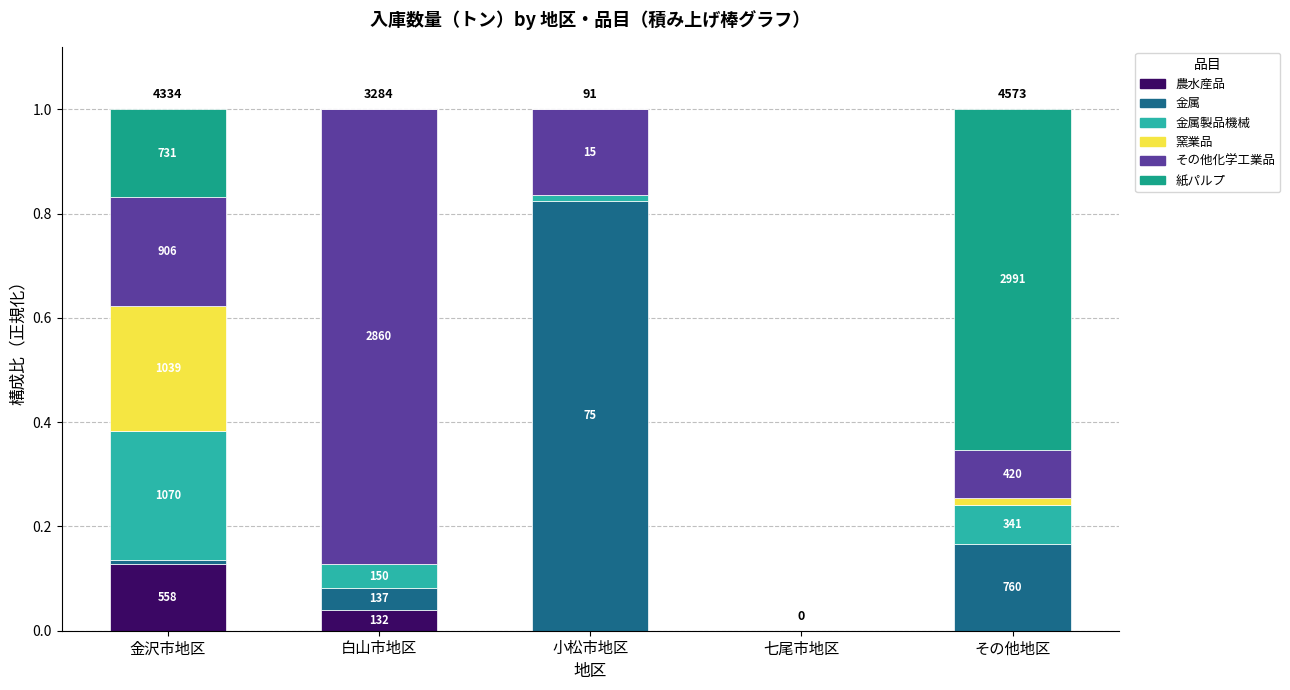

What are all the series names shown in the legend?

農水産品, 金属, 金属製品機械, 窯業品, その他化学工業品, 紙パルプ